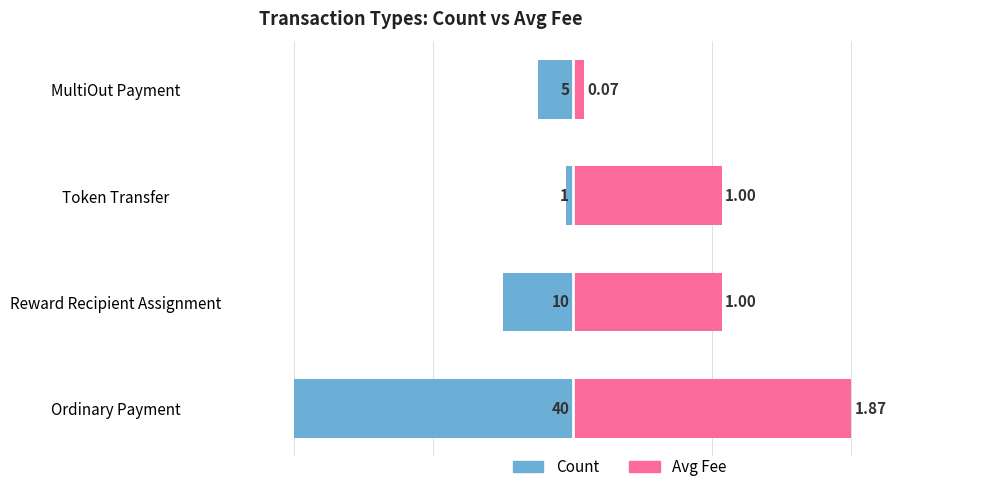

What are all the series names shown in the legend?

Count, Avg Fee